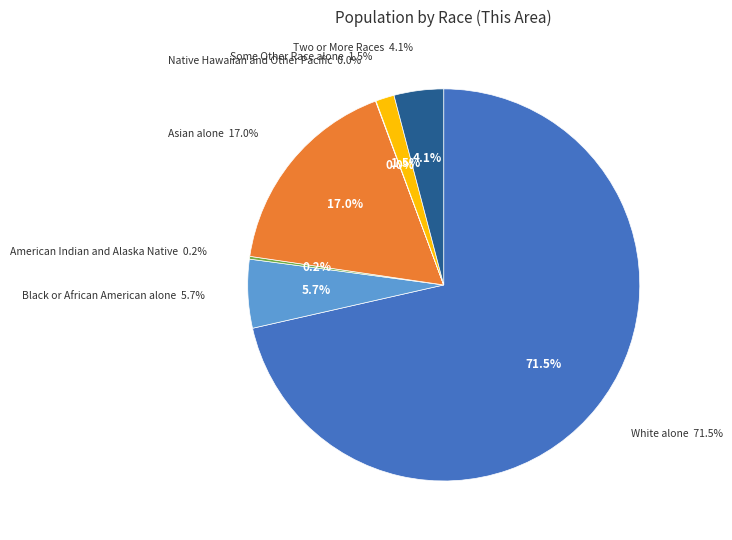

Is White alone the majority of the pie?

Yes